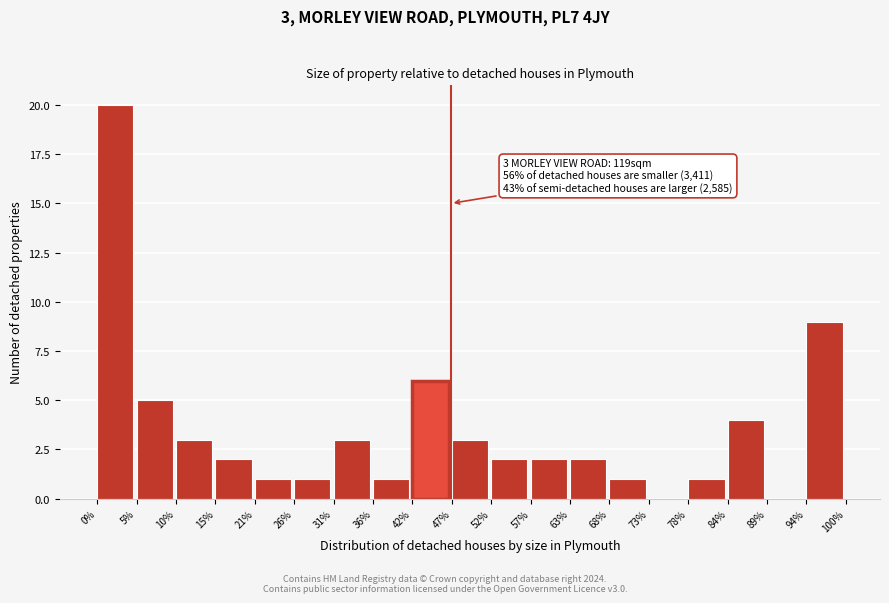

Which range on the x-axis has the tallest bar?

0% to 5%